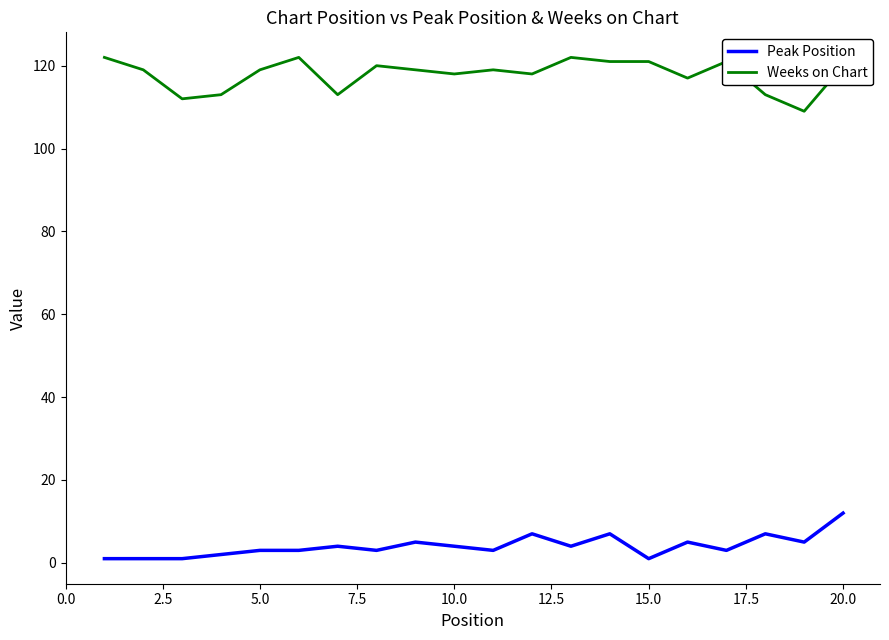

True or false: Weeks on Chart and Peak Position cross at least once.

False